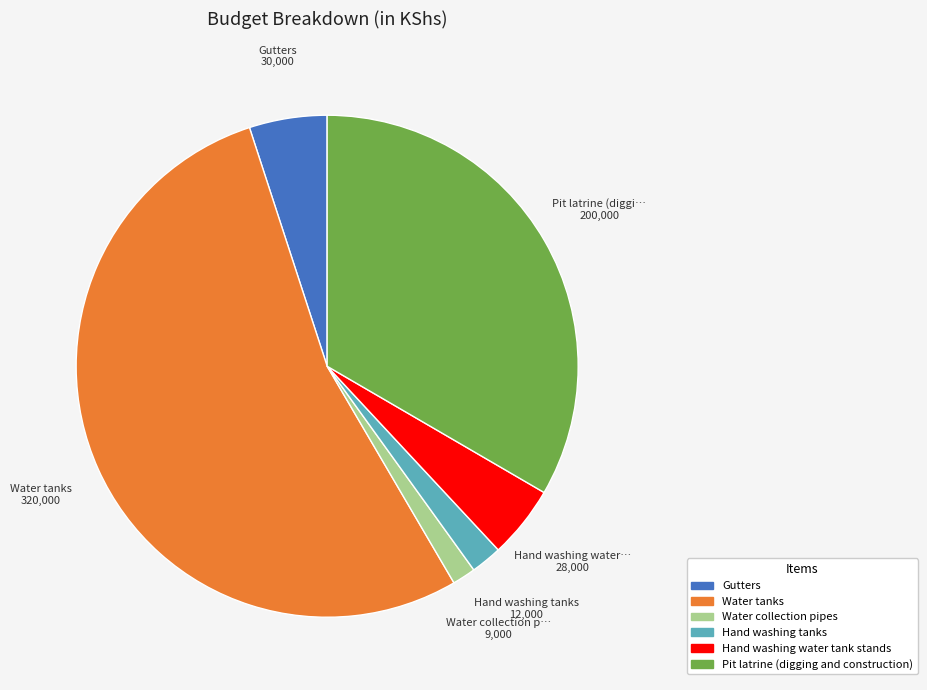

Do Pit latrine (digging and construction) and Water tanks together represent more than half of the pie?

Yes